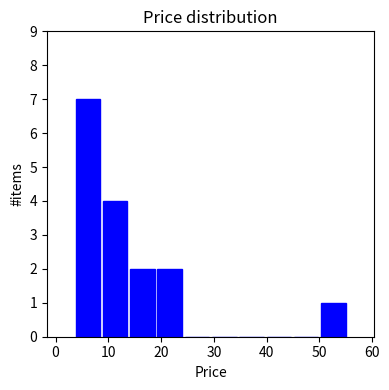

How tall is the bar that spans 50 to 55 on the x-axis? Neither the bar edges nor the heights are printed on the chart, so give them approximately, as read against the axes.

1